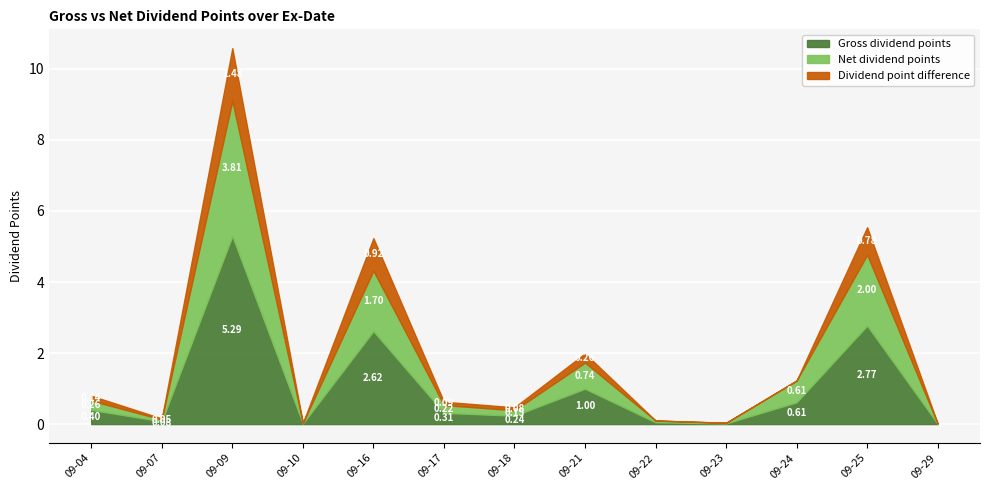

True or false: Net dividend points and Gross dividend points cross at least once.

False